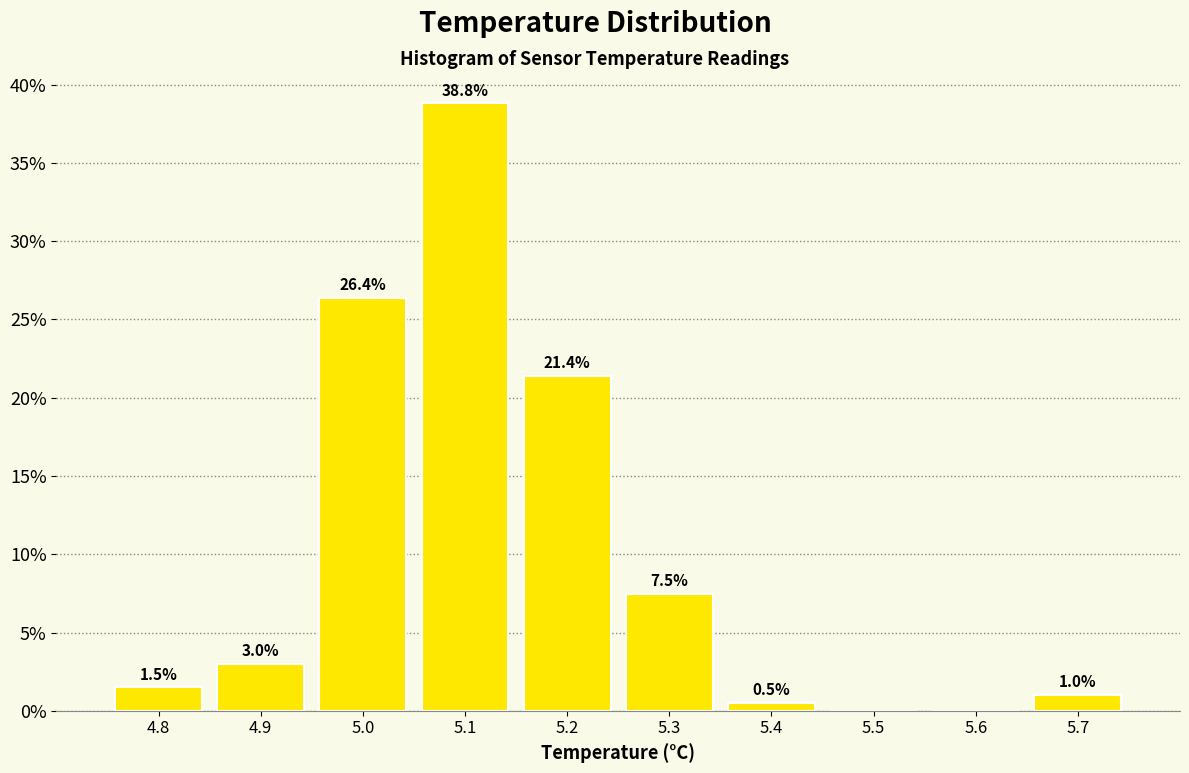

Over which range of the x-axis is the bar tallest?

5.05 to 5.15